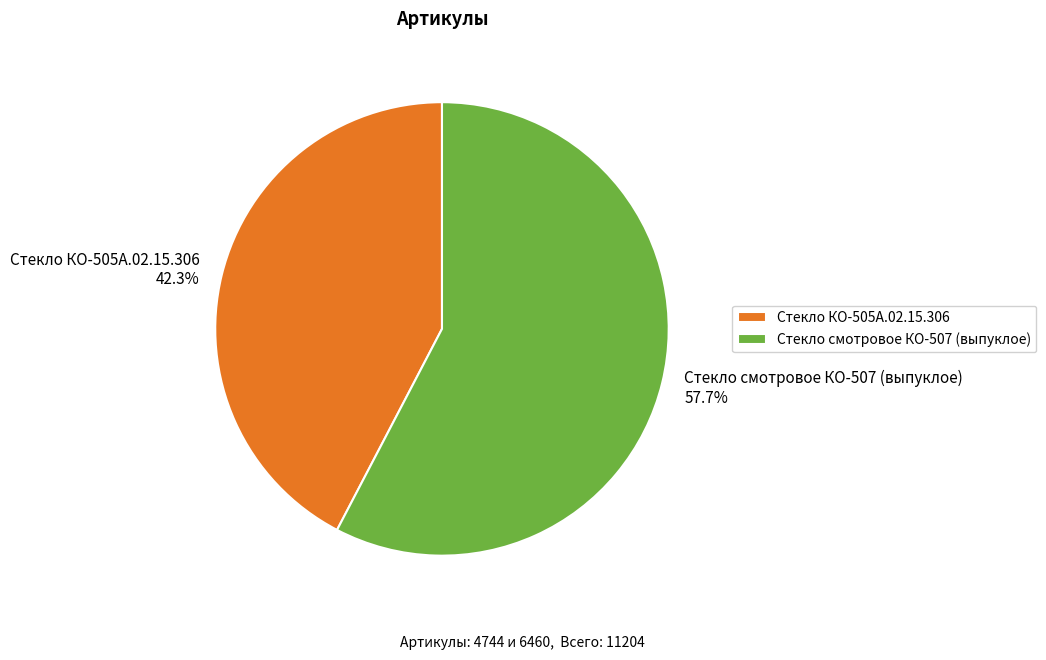

Is it true that Стекло КО-505А.02.15.306 is 34% of the pie?

False